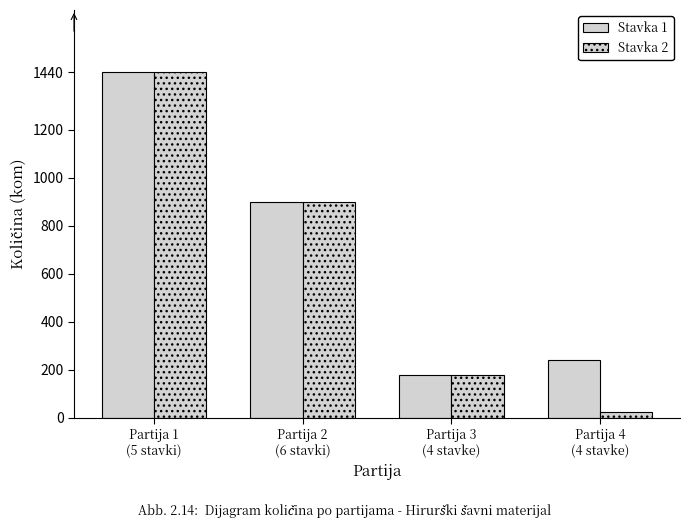

How many groups of bars are there?

4